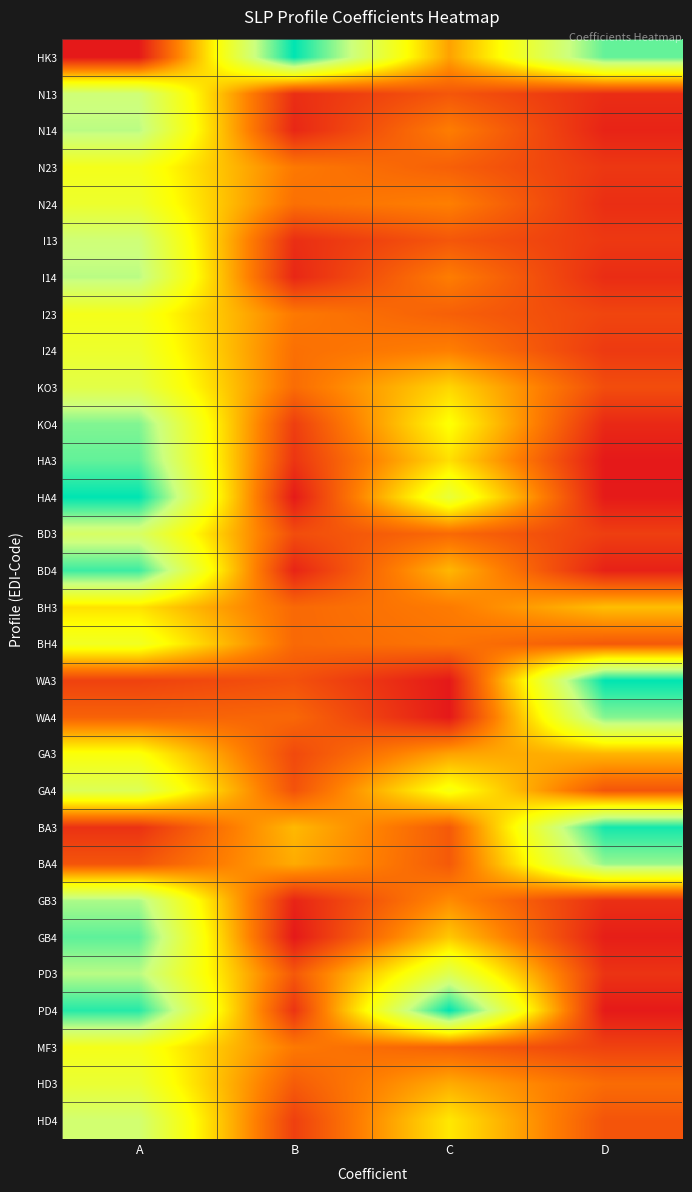

Which category has the lowest value across all series?

A